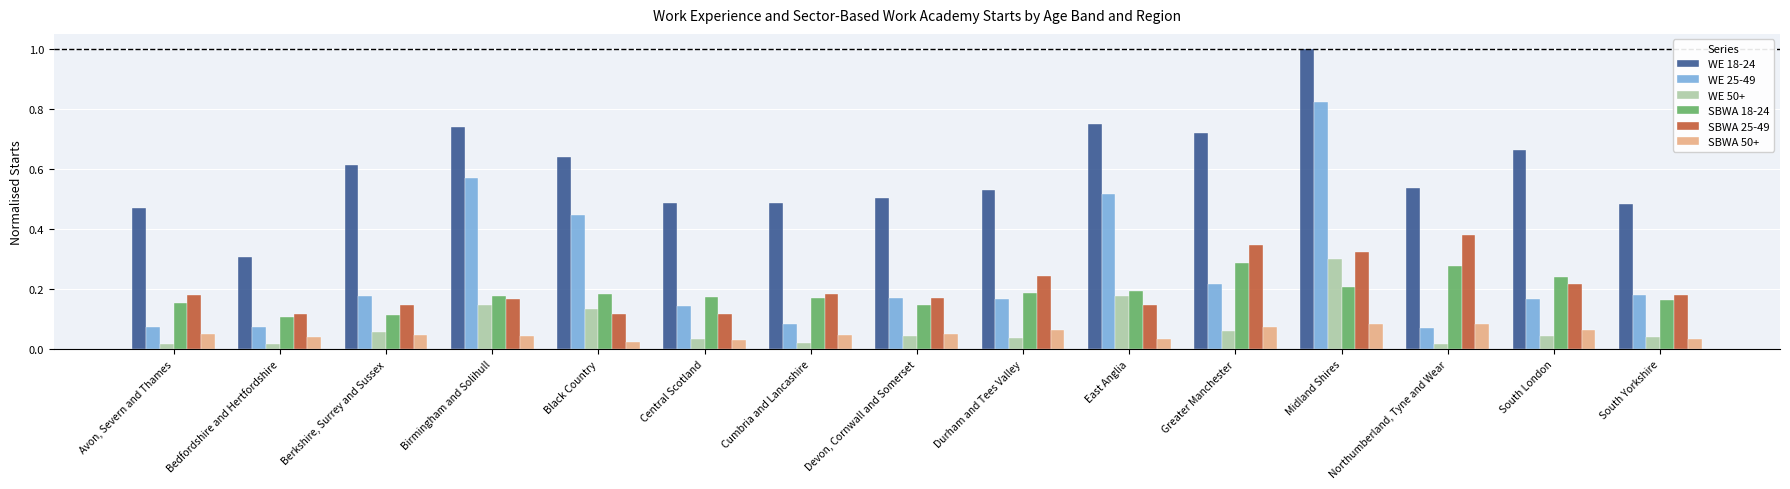

Which series has the largest total across all categories?

WE 18-24